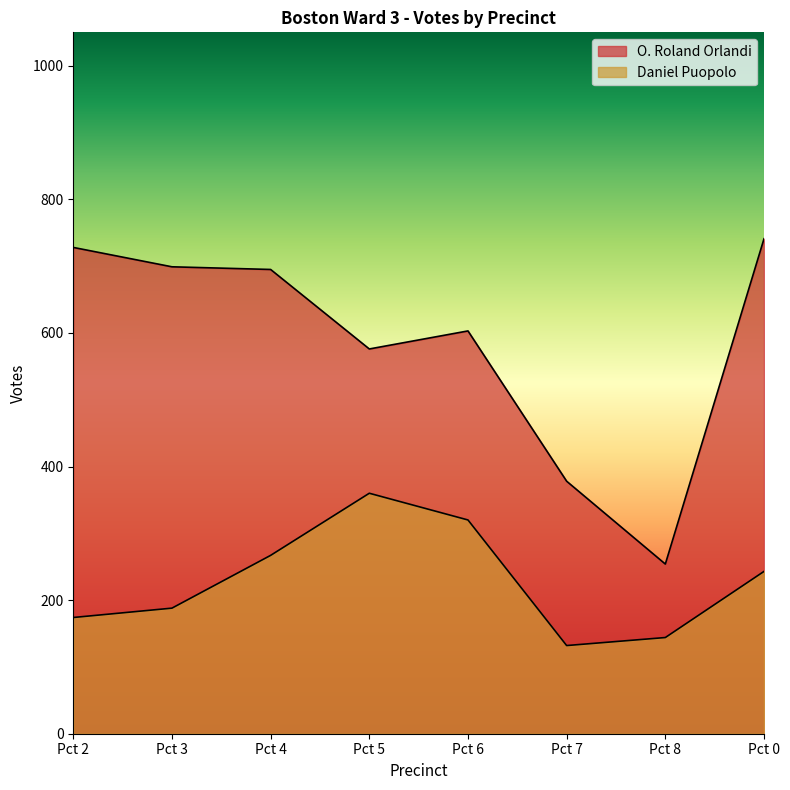

At which category is the sum across all series the highest?

Pct 0